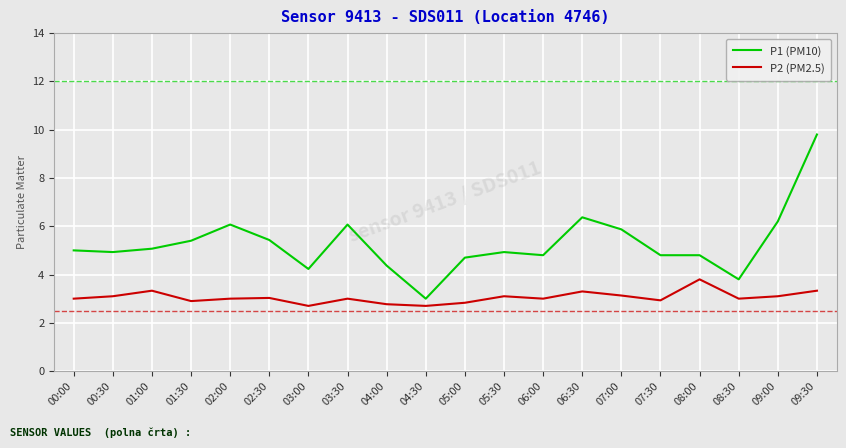

What position from the right is 04:30?

11